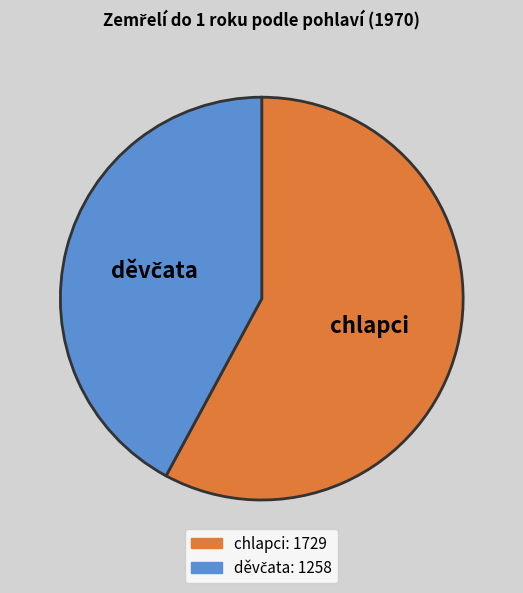

Count the number of slices in the pie.

2